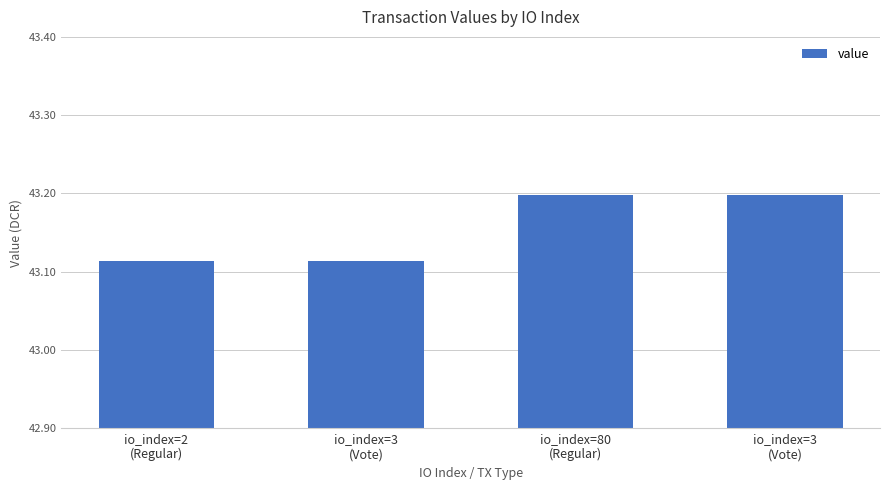

What is the average value?

43.2